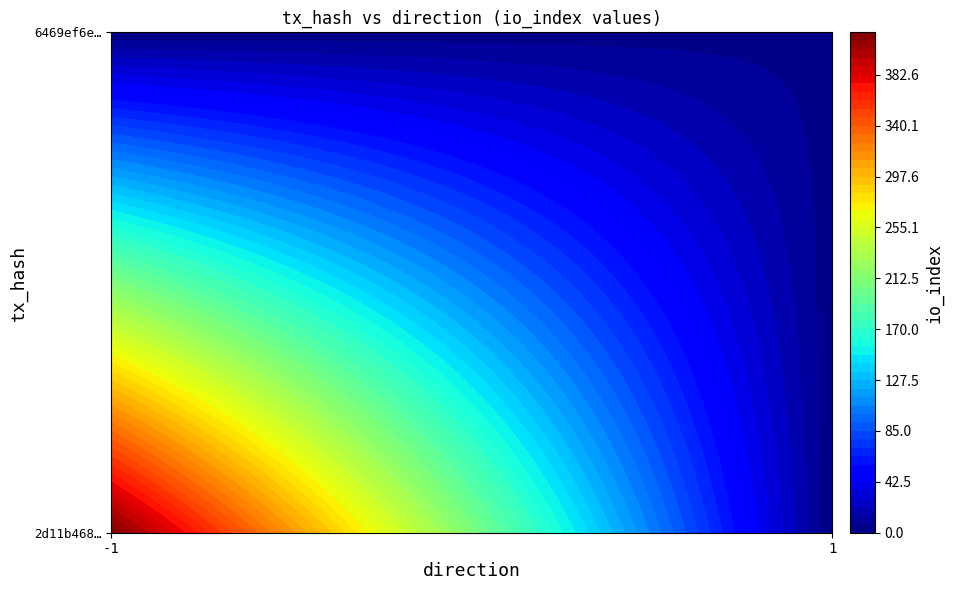

Is it true that 2d11b468612f90ba9d5d1fd0cd4125f0d221fce equals -2 at direction?

False